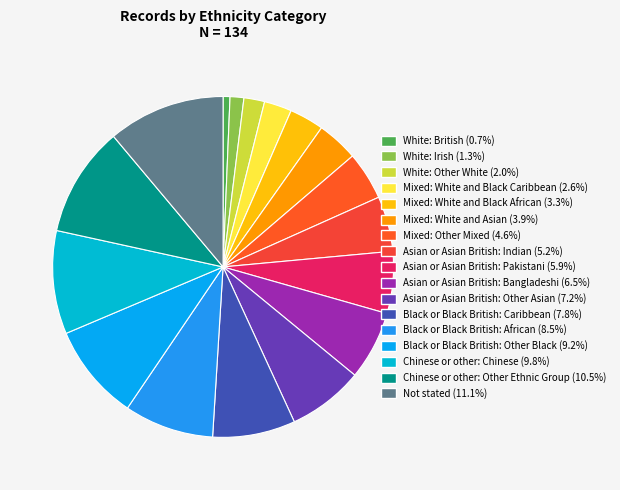

True or false: Mixed: White and Asian accounts for 4% of the total.

True